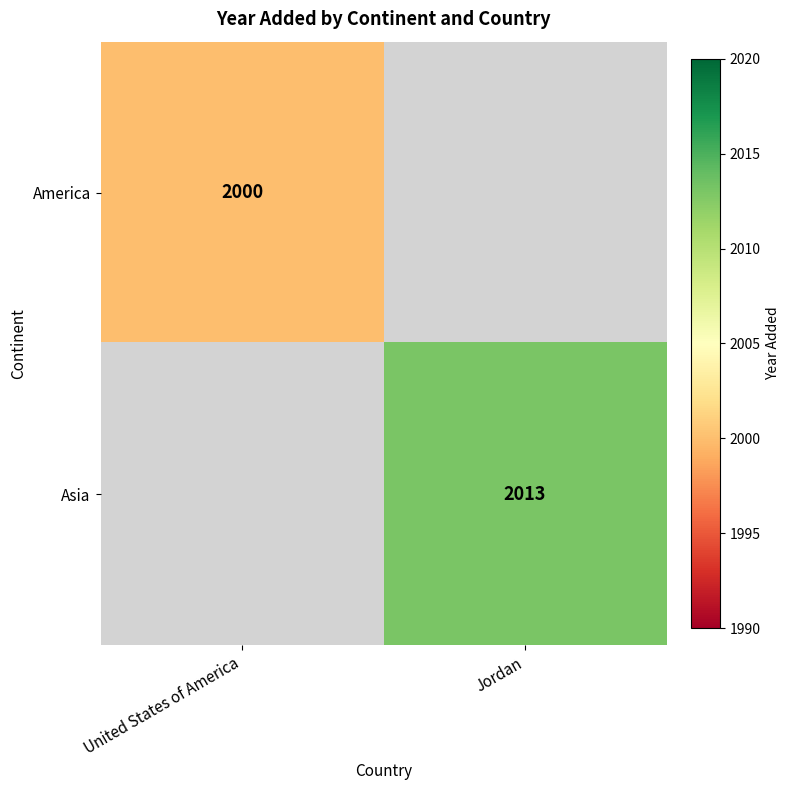

At how many categories does at least one series exceed 2002?

1